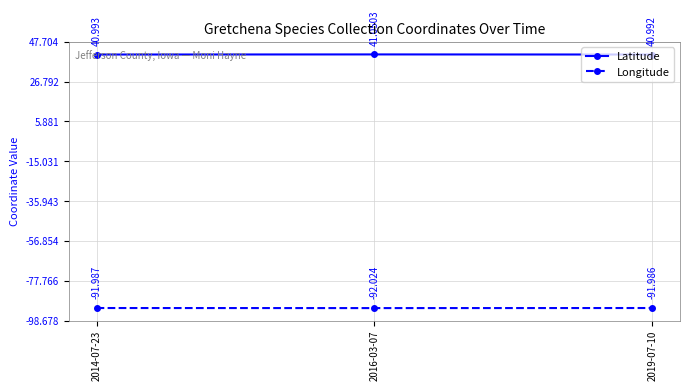

At 2014-07-23, list the series in order from largest to smallest.

Latitude, Longitude